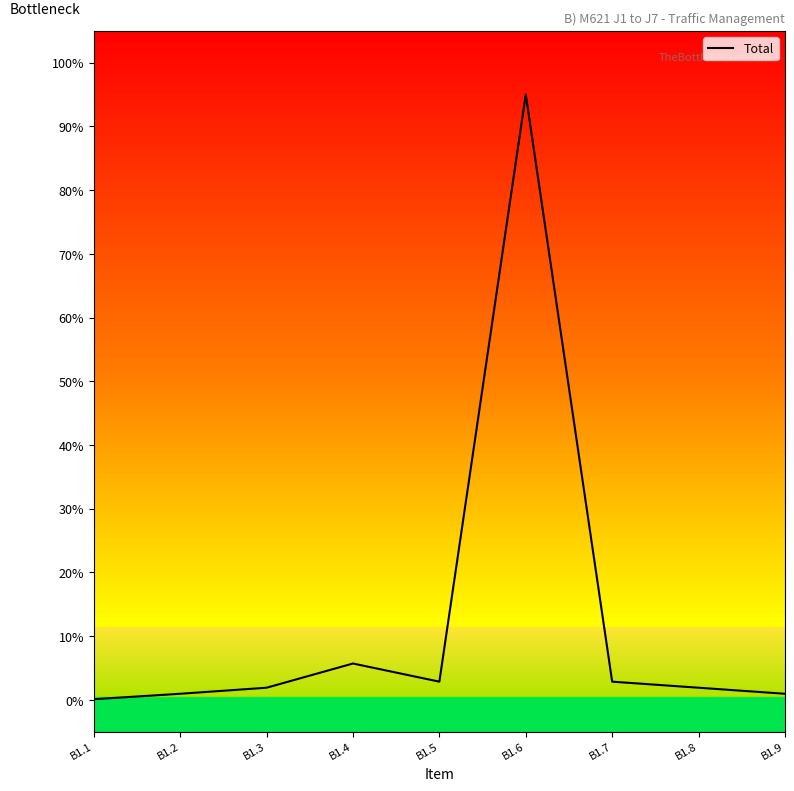

Is this an area chart (filled region under the line)?

No